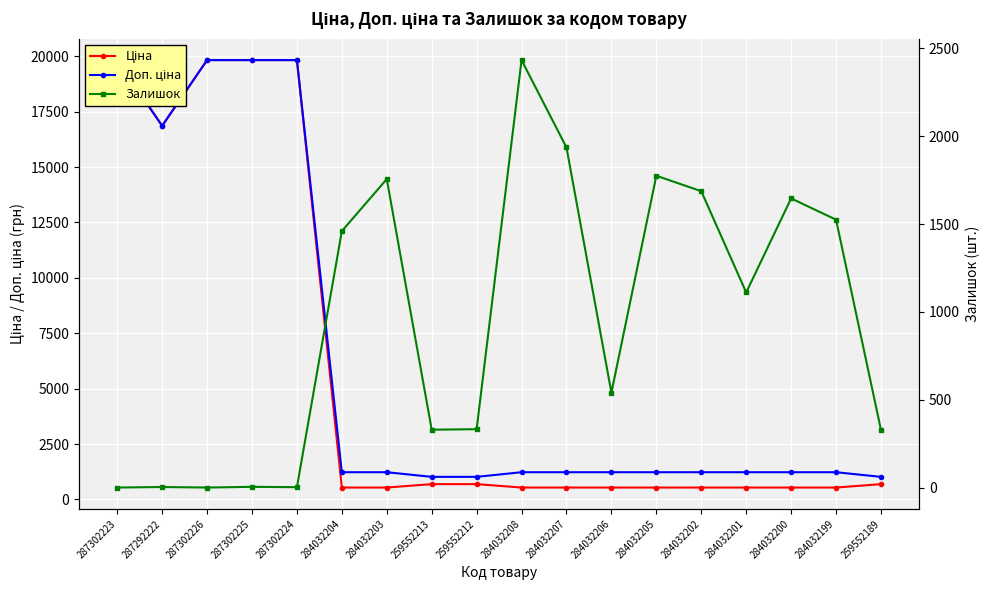

Rank the series by their maximum value, from highest to lowest.

Ціна, Доп. ціна, Залишок